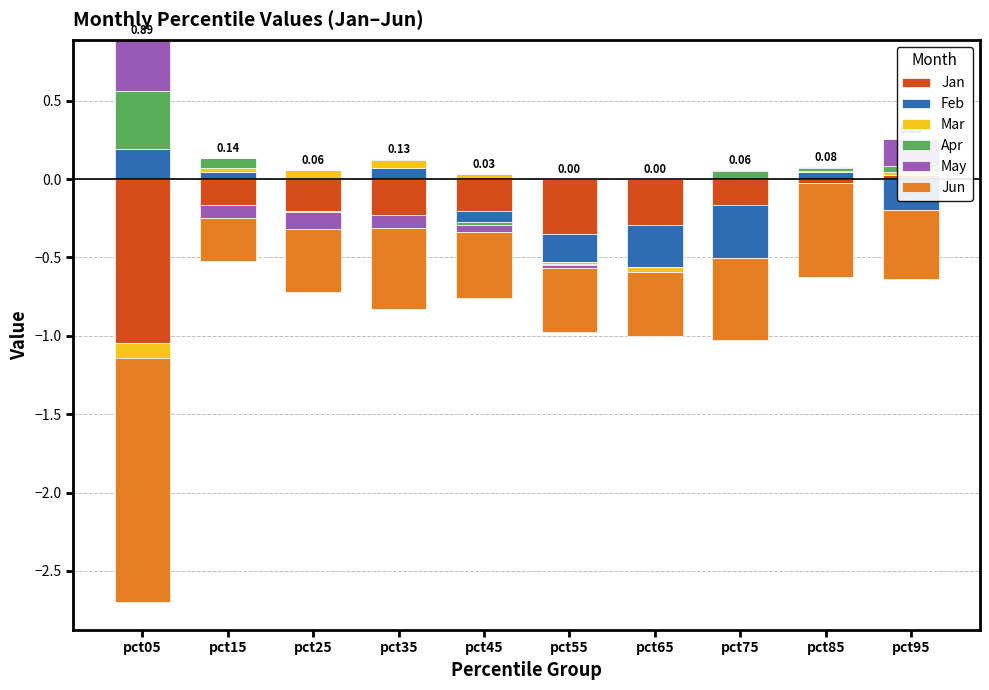

At which category is the sum across all series the highest?

pct05